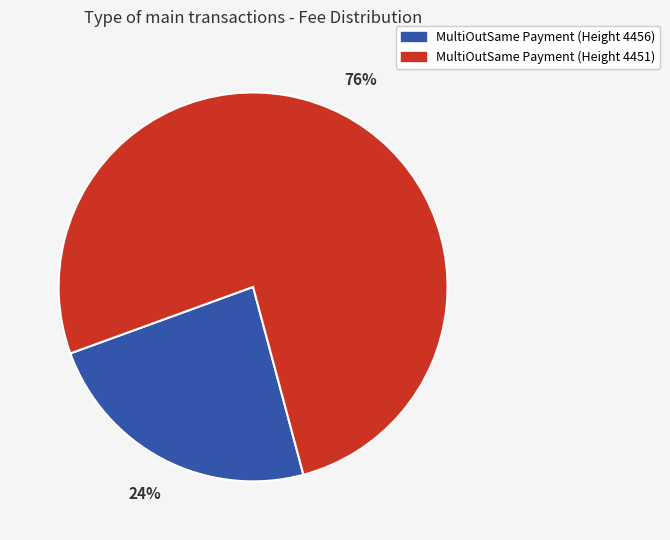

How many slices are in this pie chart?

2